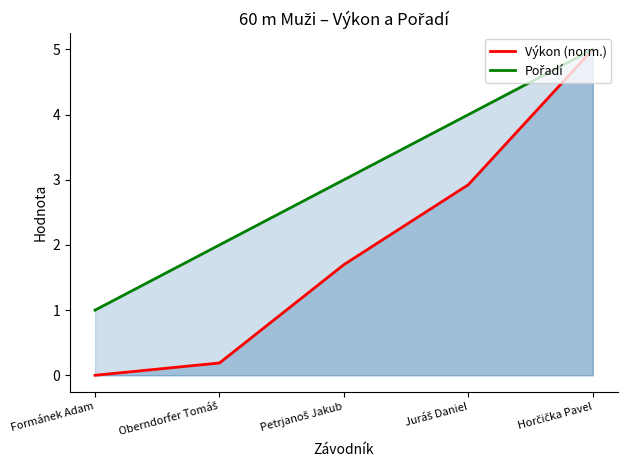

True or false: Výkon (norm.) and Pořadí cross at least once.

False